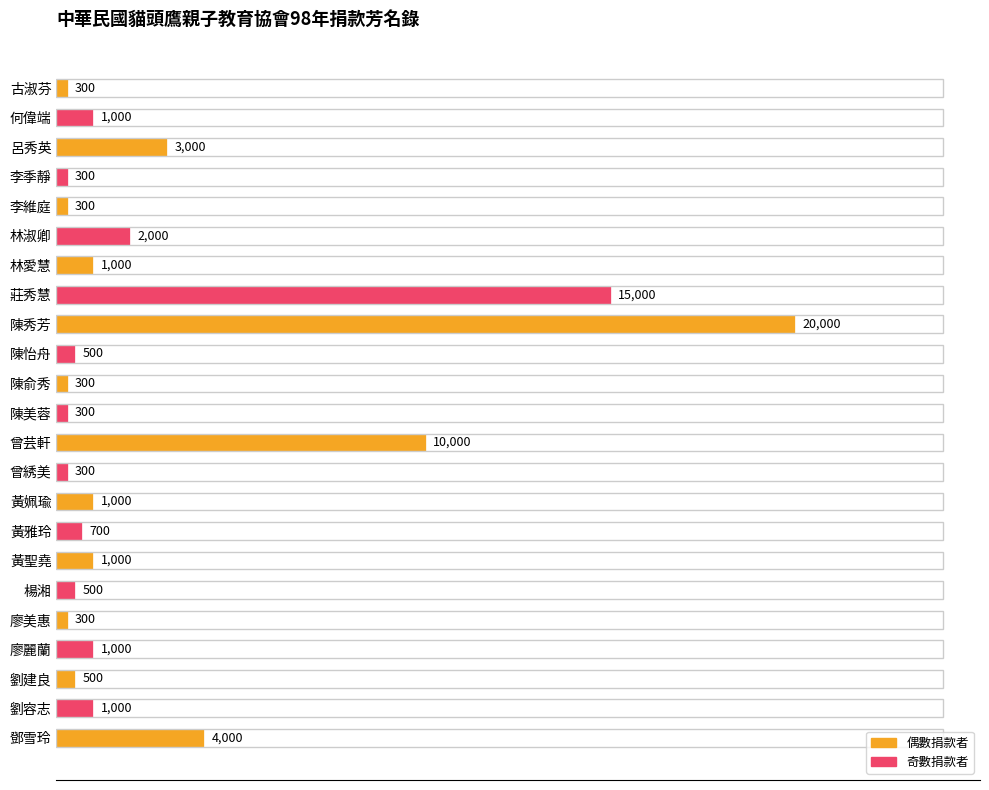

What is the value of the 17th bar from the top?

1000